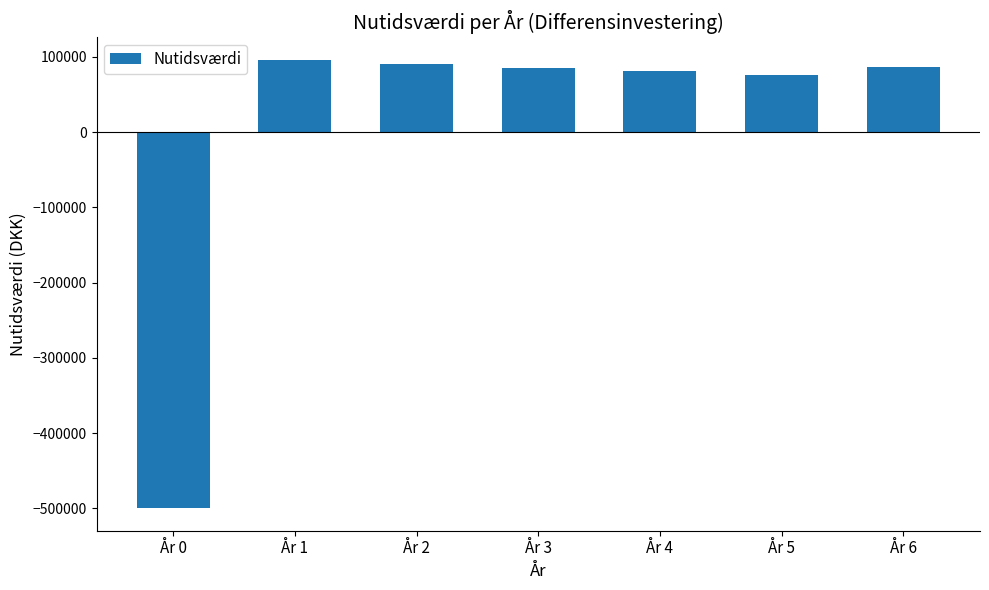

The chart shows a value of 85863.3 at År 6. True or false?

True